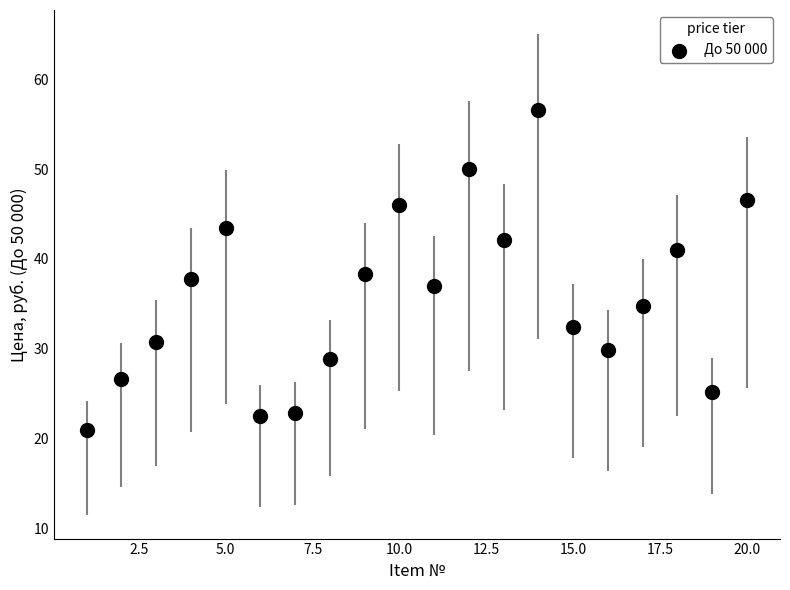

What is the range of X values (max minus min)?

19.0